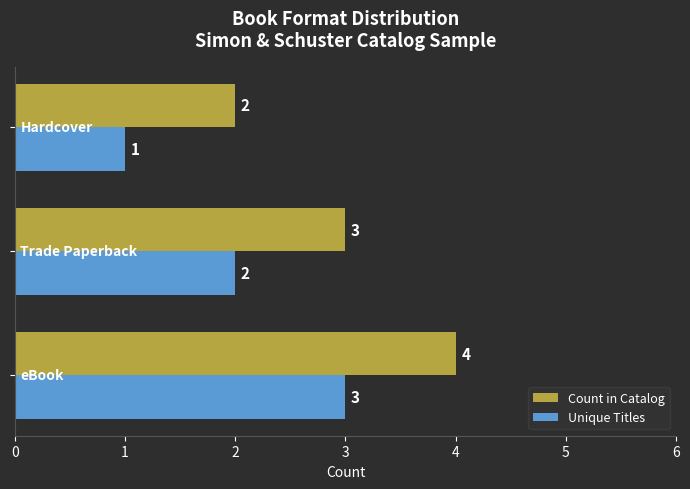

How many distinct data groups are displayed?

2